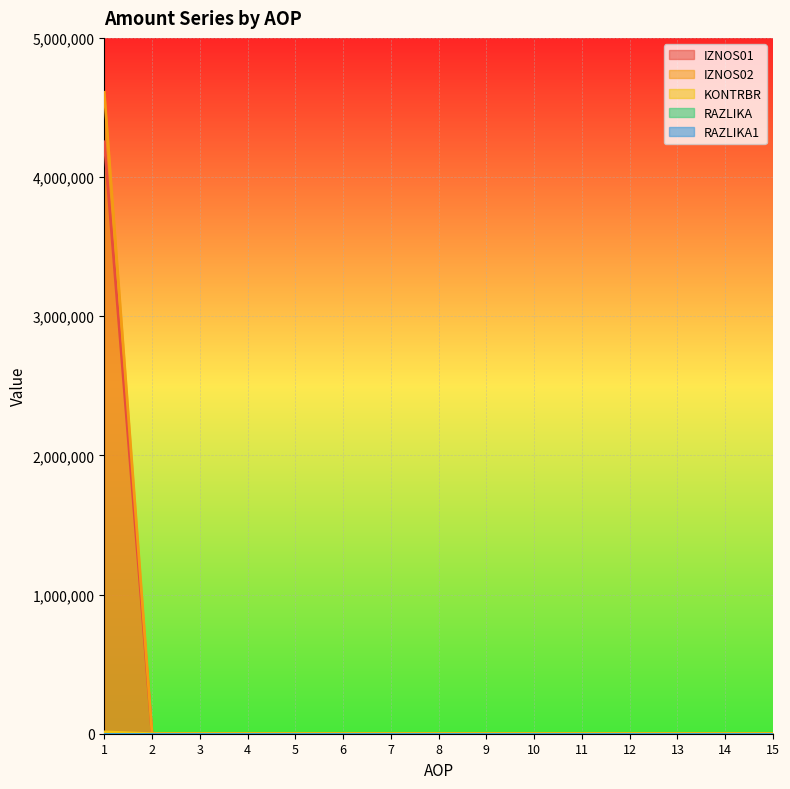

What is the average value of the IZNOS02 series?

307257